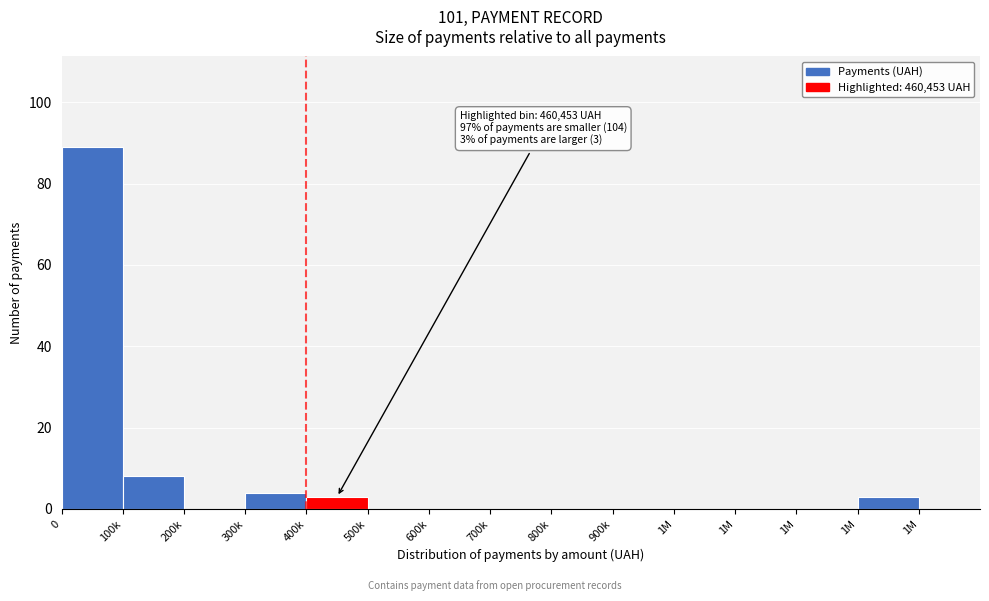

Are the bars horizontal?

No